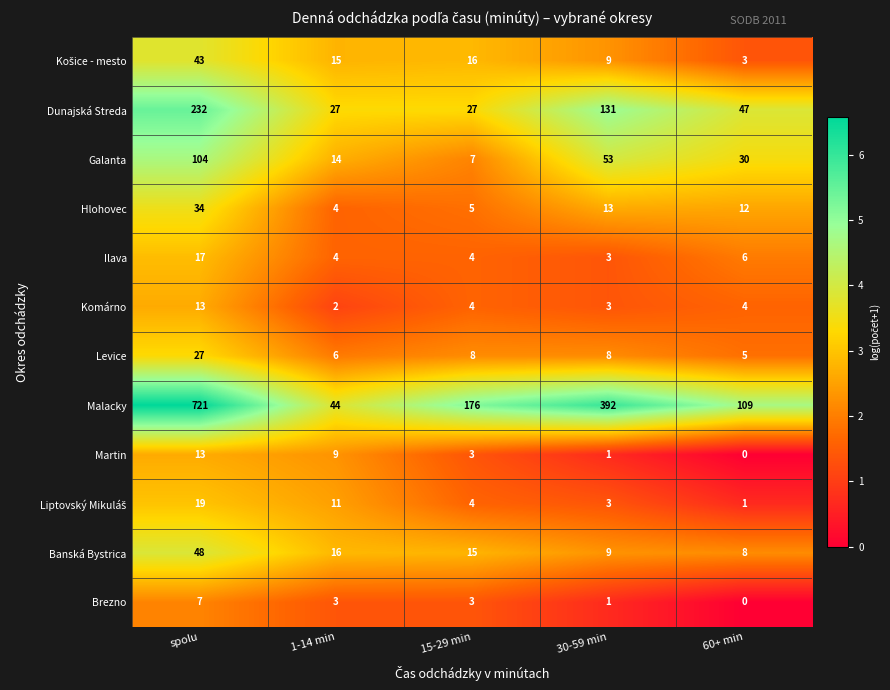

What is the average value of the Dunajská Streda series?

93